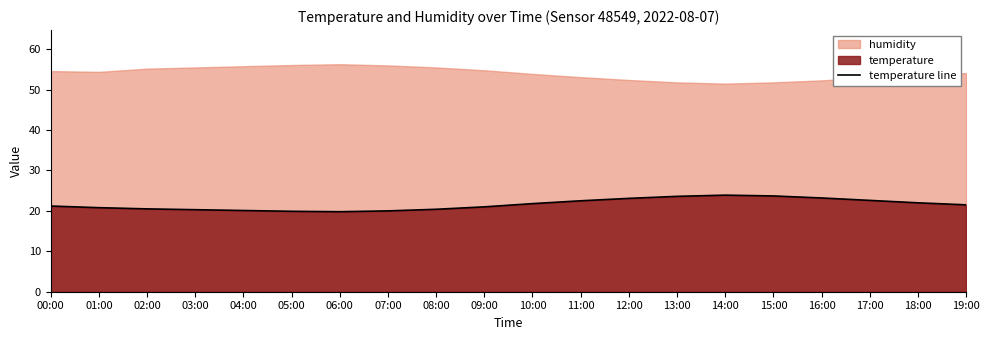

What is the difference between the second highest and second lowest values?

3.8